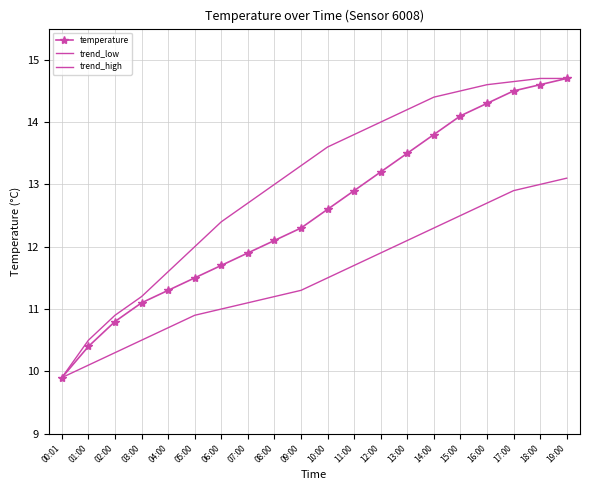

What is the difference between the maximum and minimum values in the trend_low series?

3.2